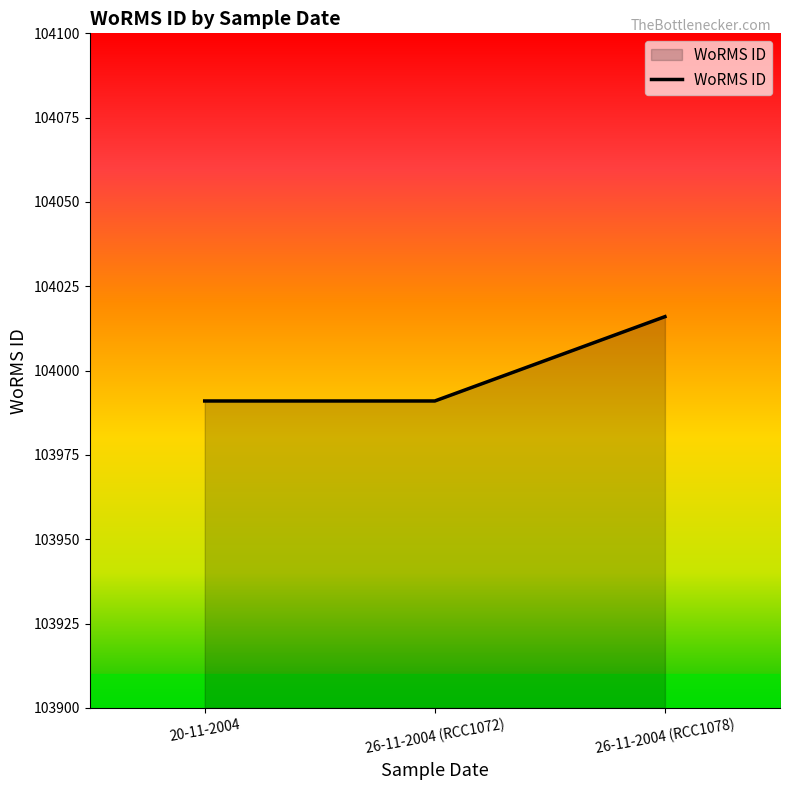

Reading right to left, transcribe all the data shown in this chart.

26-11-2004 (RCC1078)=104016	26-11-2004 (RCC1072)=103991	20-11-2004=103991